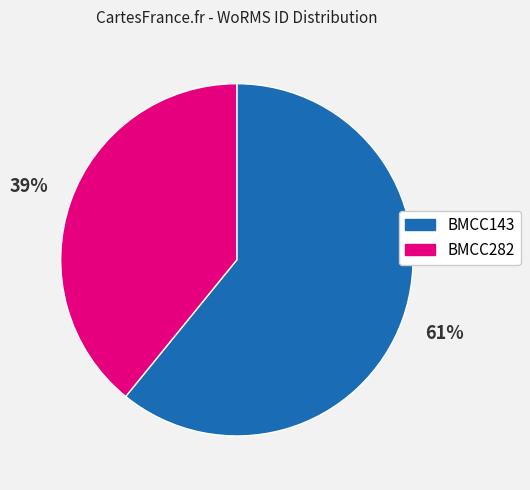

True or false: BMCC282 accounts for 39% of the total.

True